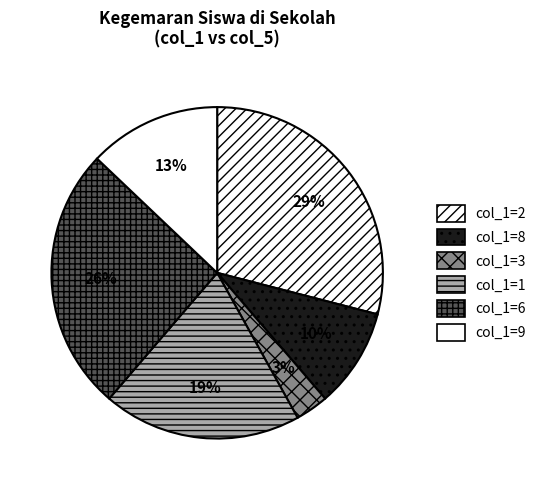

Does any single category account for the majority?

No